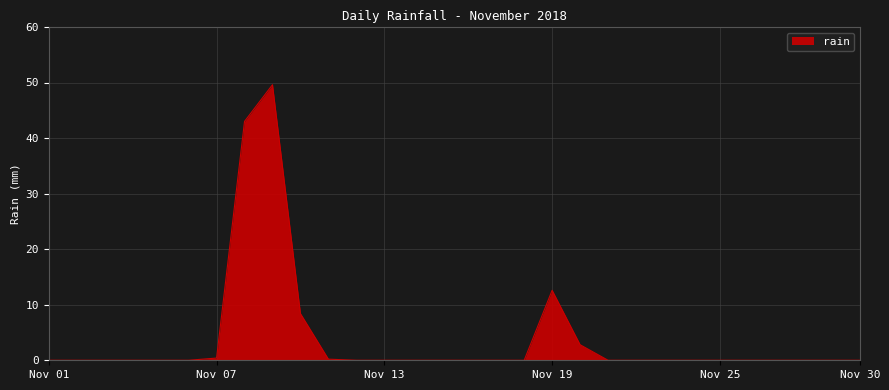

What is the difference between the maximum and minimum values?

49.6